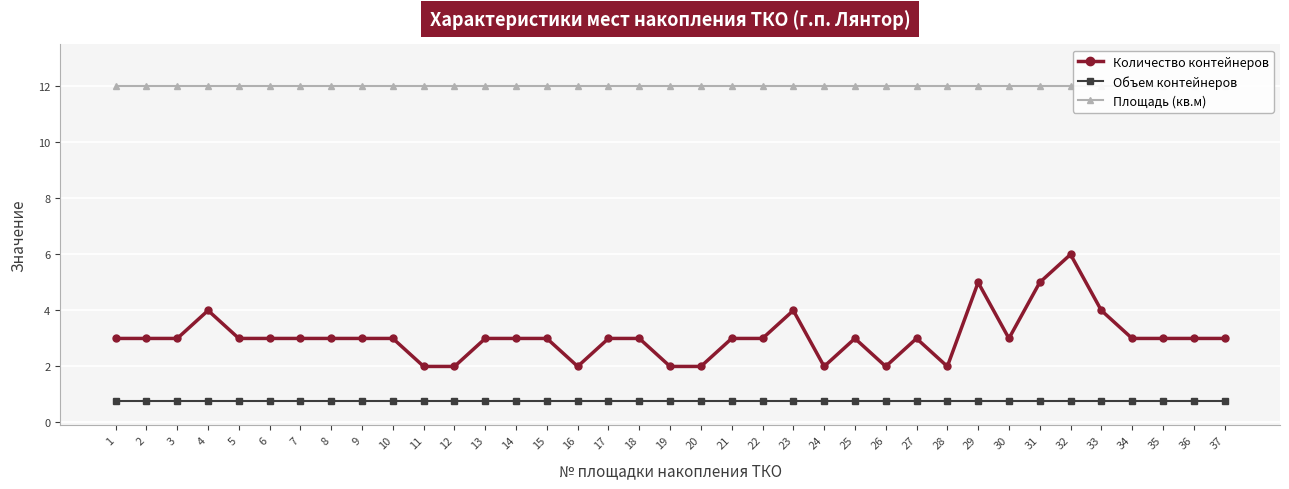

At which label is Объем контейнеров closest to 0?

1